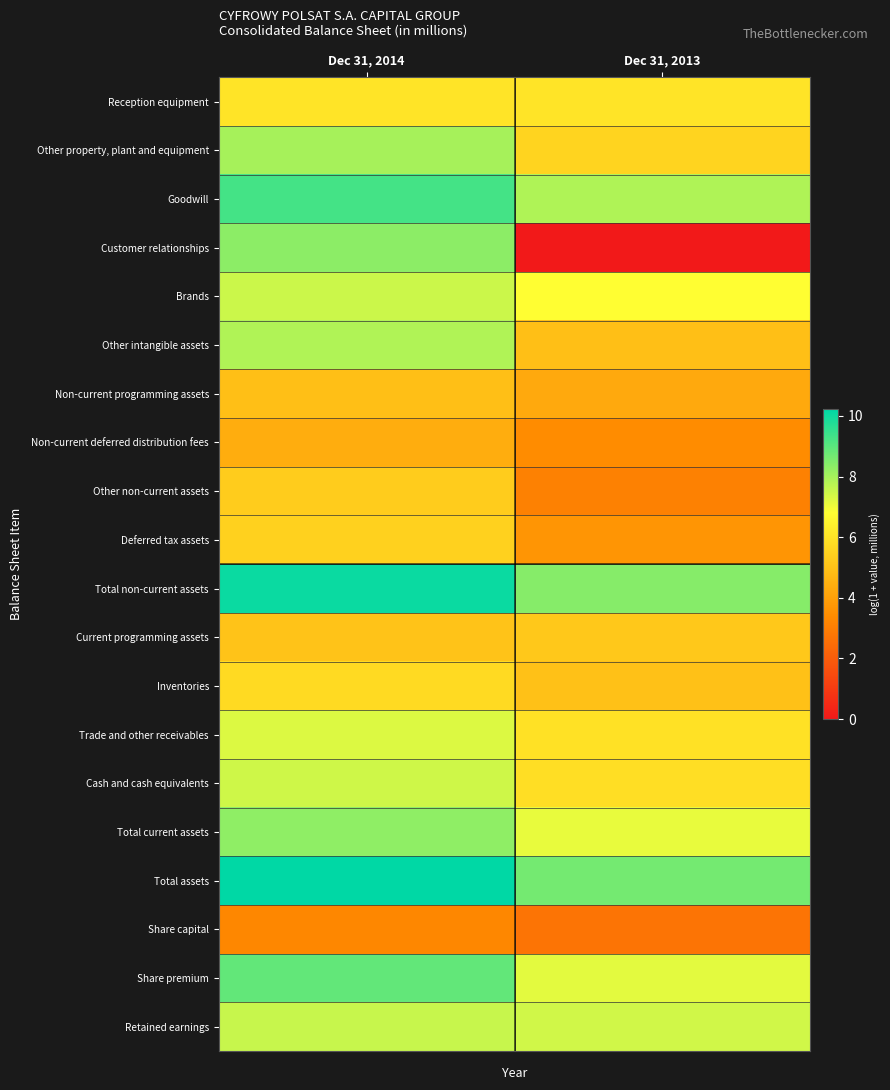

Reading left to right, transcribe all the data shown in this chart.

Reception equipment: Dec 31, 2014=6.0	Dec 31, 2013=6.0
Other property, plant and equipment: Dec 31, 2014=8.0	Dec 31, 2013=5.5
Goodwill: Dec 31, 2014=9.3	Dec 31, 2013=7.9
Customer relationships: Dec 31, 2014=8.3	Dec 31, 2013=0.0
Brands: Dec 31, 2014=7.5	Dec 31, 2013=6.8
Other intangible assets: Dec 31, 2014=7.9	Dec 31, 2013=4.9
Non-current programming assets: Dec 31, 2014=4.9	Dec 31, 2013=4.3
Non-current deferred distribution fees: Dec 31, 2014=4.4	Dec 31, 2013=3.4
Other non-current assets: Dec 31, 2014=5.3	Dec 31, 2013=3.1
Deferred tax assets: Dec 31, 2014=5.5	Dec 31, 2013=3.7
Total non-current assets: Dec 31, 2014=10.1	Dec 31, 2013=8.4
Current programming assets: Dec 31, 2014=5.0	Dec 31, 2013=5.2
Inventories: Dec 31, 2014=5.7	Dec 31, 2013=5.0
Trade and other receivables: Dec 31, 2014=7.3	Dec 31, 2013=5.9
Cash and cash equivalents: Dec 31, 2014=7.5	Dec 31, 2013=5.8
Total current assets: Dec 31, 2014=8.3	Dec 31, 2013=7.1
Total assets: Dec 31, 2014=10.2	Dec 31, 2013=8.6
Share capital: Dec 31, 2014=3.3	Dec 31, 2013=2.7
Share premium: Dec 31, 2014=8.9	Dec 31, 2013=7.2
Retained earnings: Dec 31, 2014=7.5	Dec 31, 2013=7.4